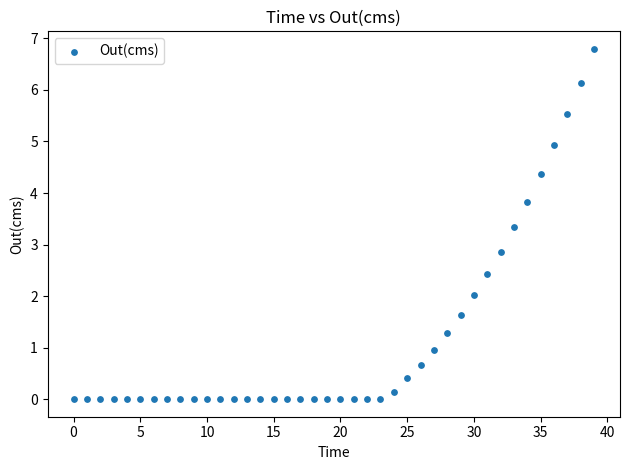

What Y value in the scatter plot is closest to 3?

2.9